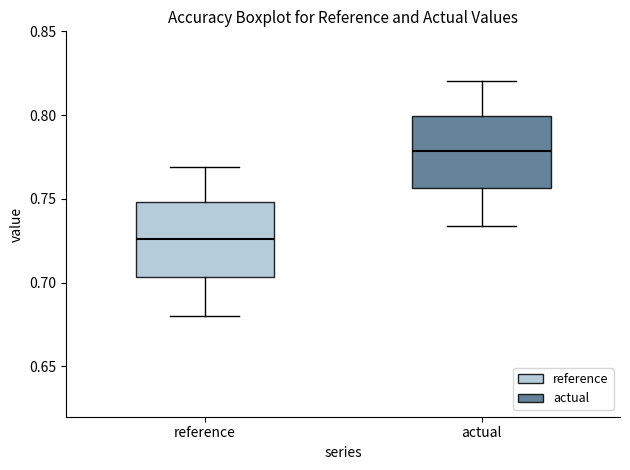

Reading left to right, read every box against the y-axis: the position of its median line, the range the box covers, and the ends of its whiskers. The values are not printed on the chart, so give them approximately, as read against the axis.

reference: median 0.725, box 0.705 to 0.750, whiskers 0.680 to 0.770
actual: median 0.780, box 0.755 to 0.800, whiskers 0.735 to 0.820